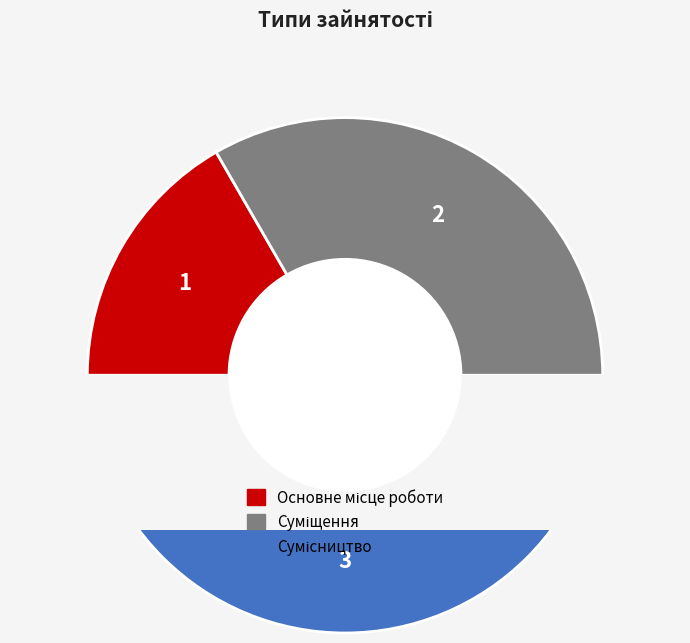

Which slice is the smallest?

Основне місце роботи